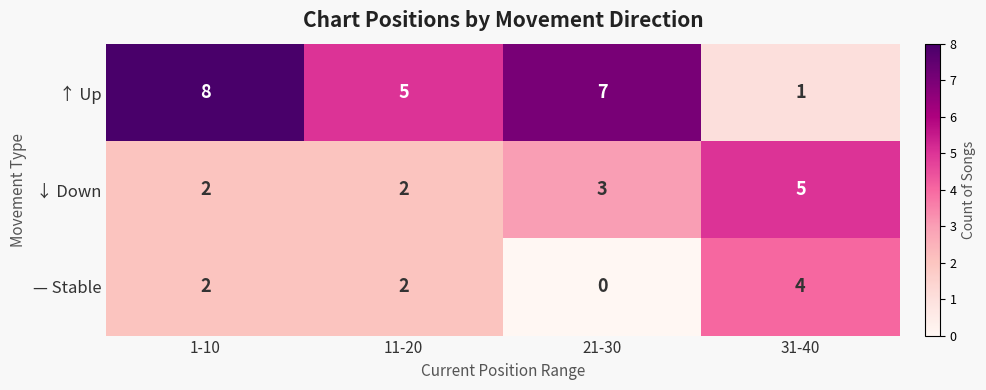

The — Stable series shows 2 at 11-20. True or false?

True